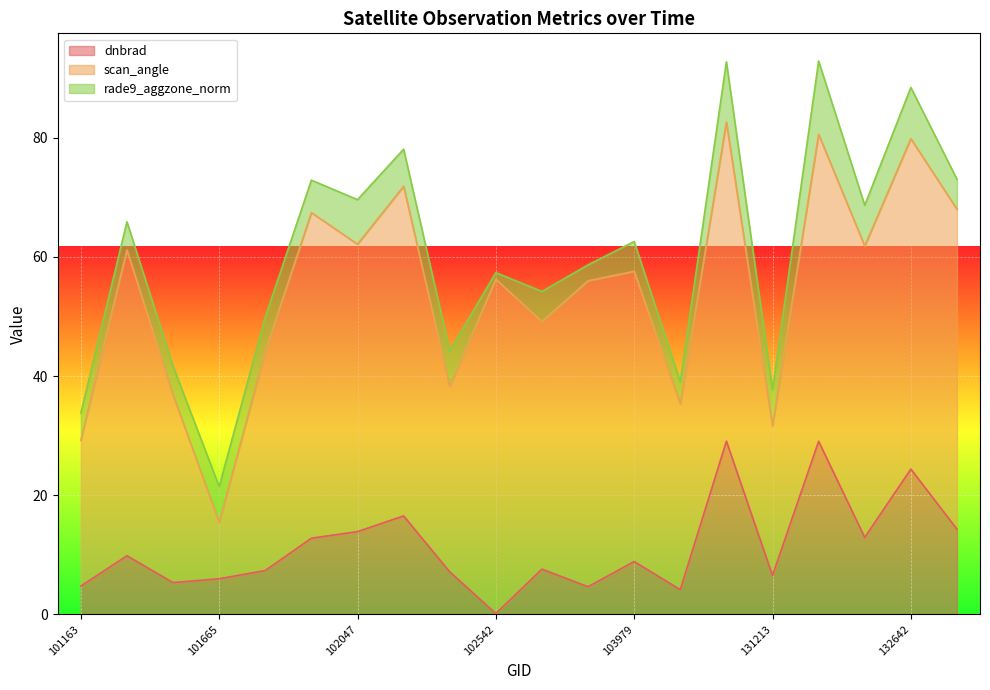

What is the value of the dnbrad point at the 20th from the left?

14.3